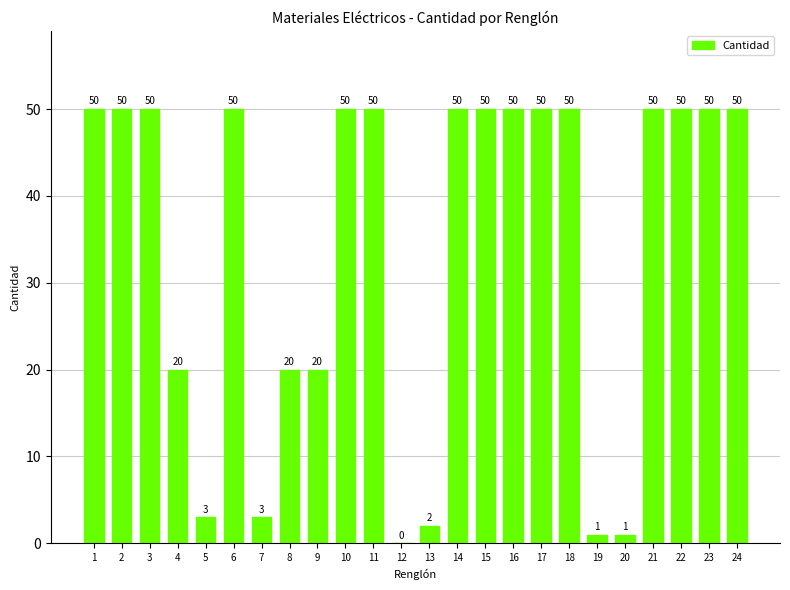

What value does the data have at 8?

20